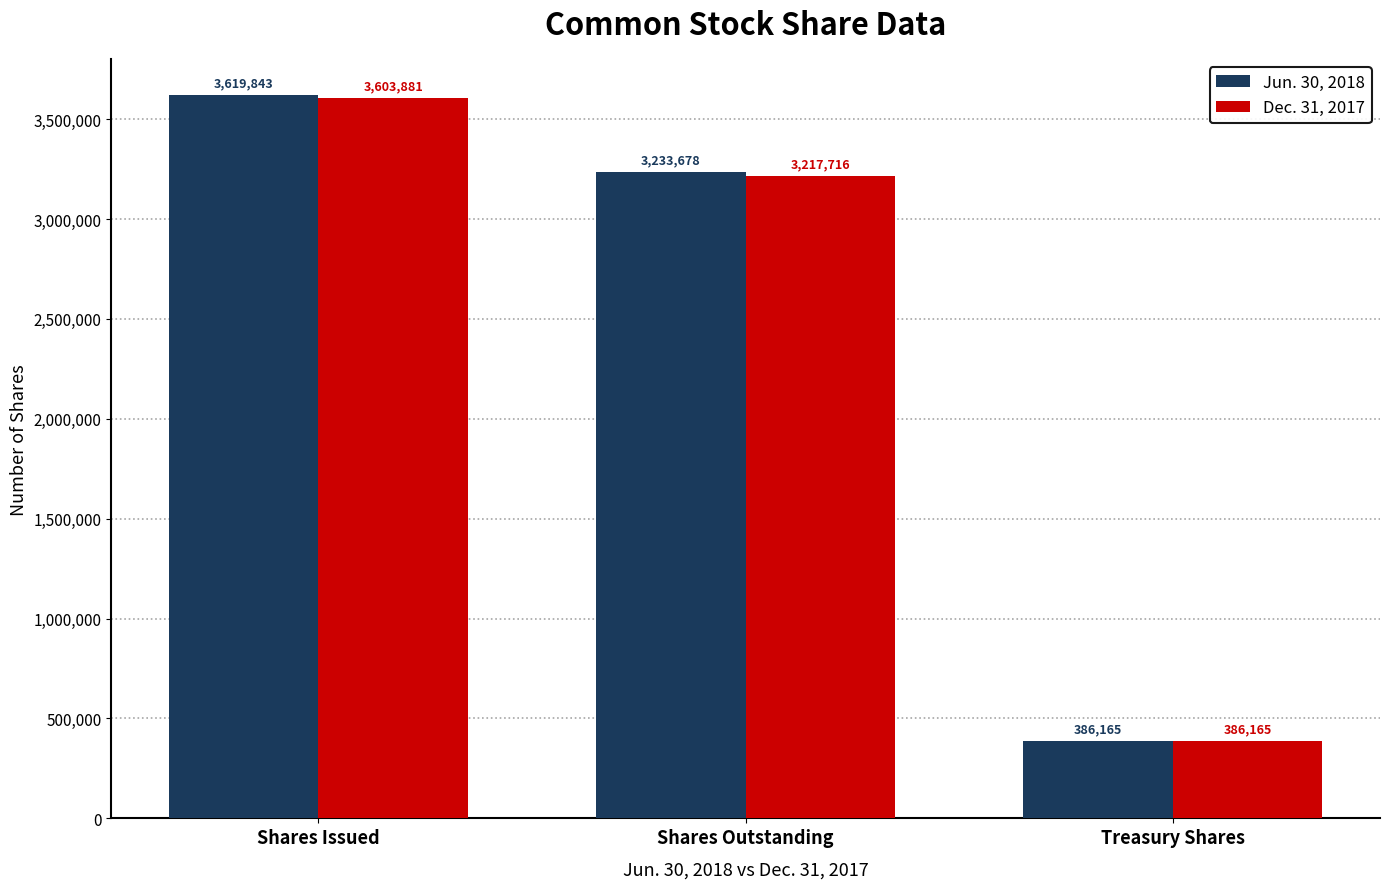

What is the highest value of the Jun. 30, 2018 series?

3619843